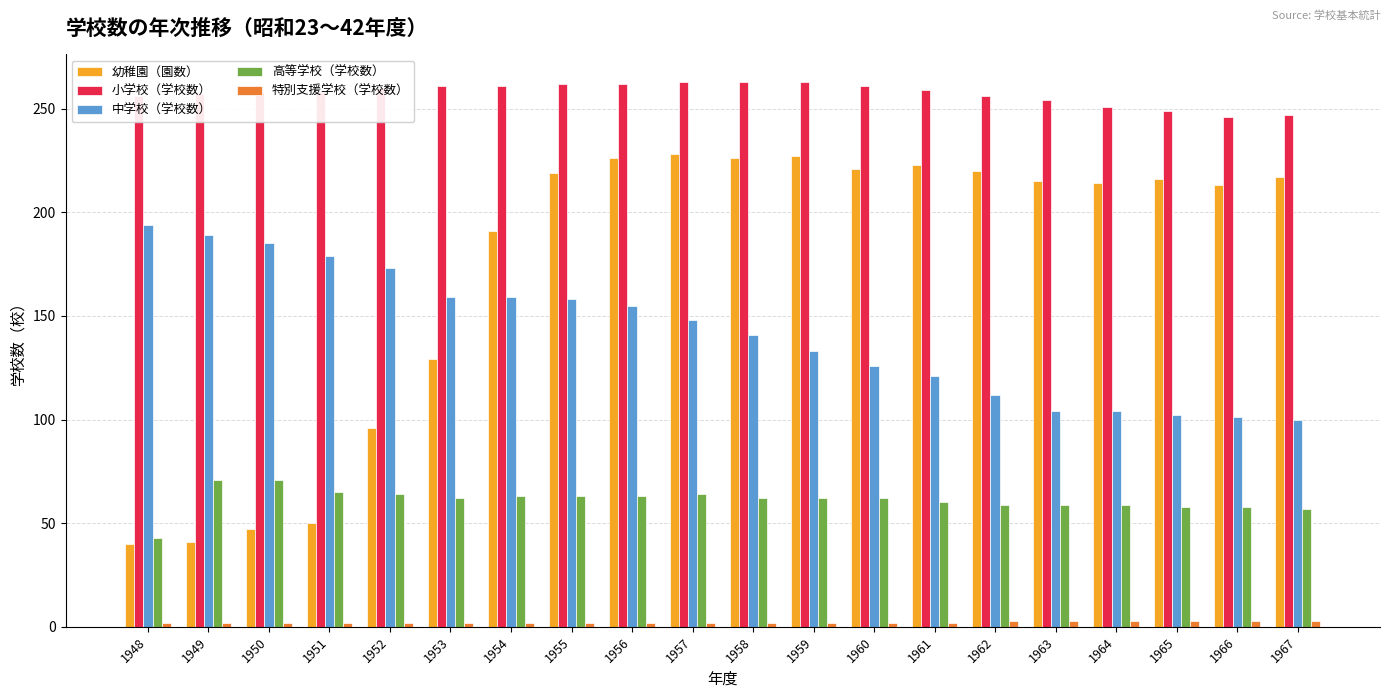

At how many categories does at least one series exceed 242?

20